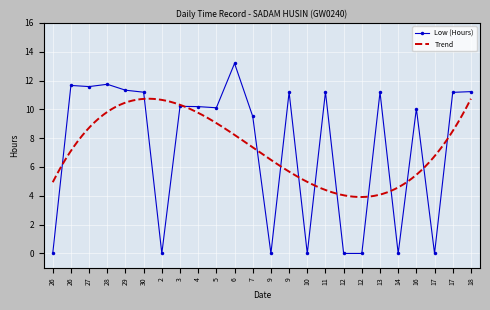

Where is the first local maximum?

26